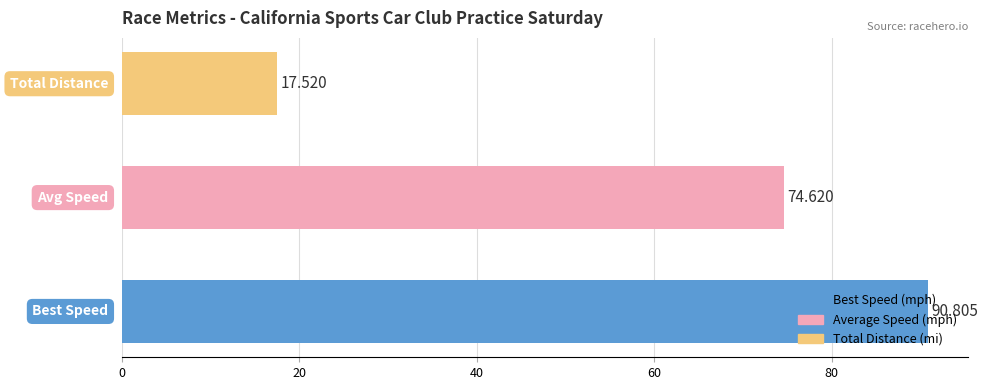

Count the number of data series in this chart.

1